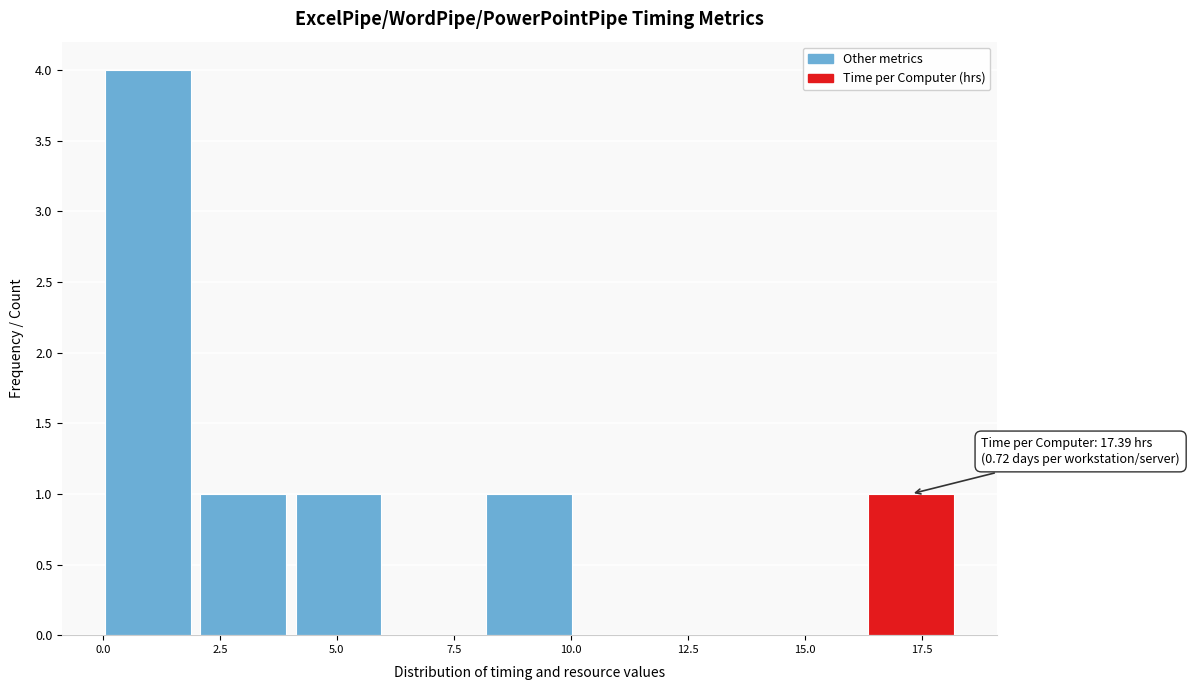

Which range on the x-axis has the tallest bar?

0.0 to 2.0